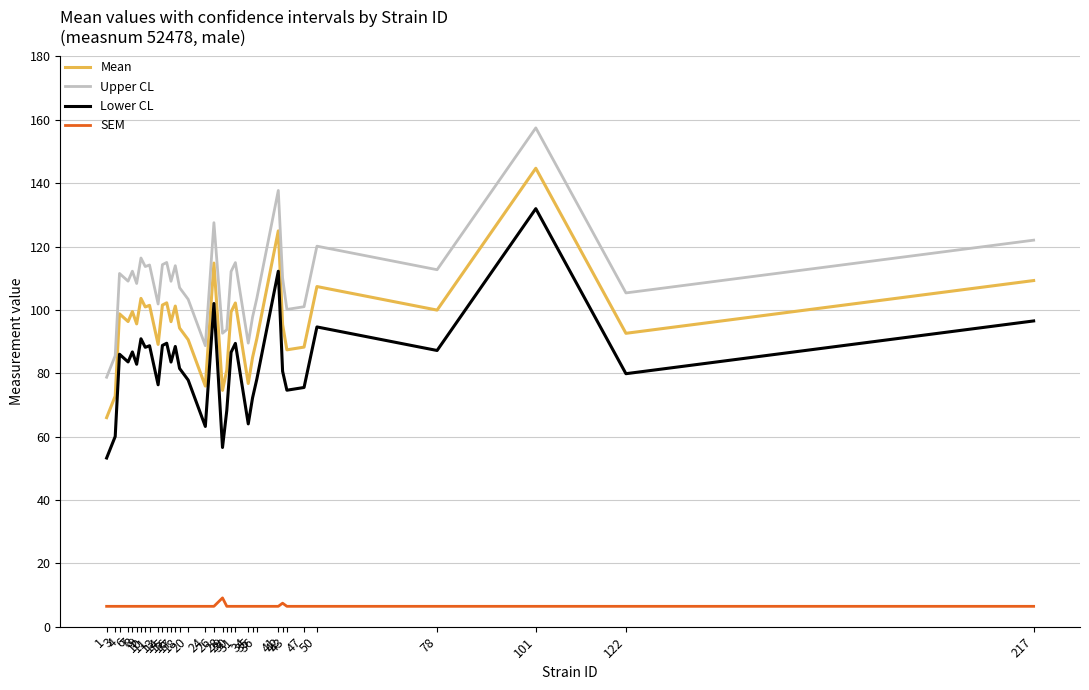

True or false: SEM and Lower CL cross at least once.

False